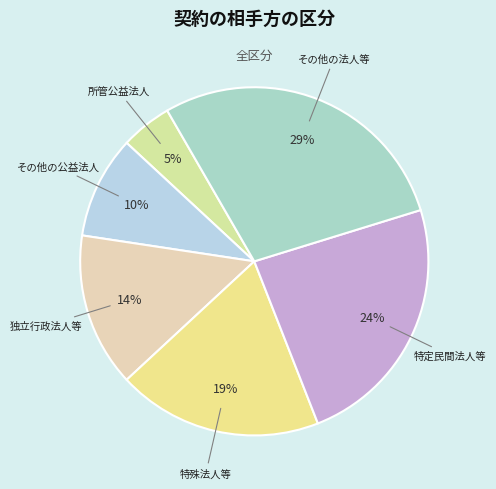

Combined, do その他の公益法人 and 特定民間法人等 account for over 50%?

No